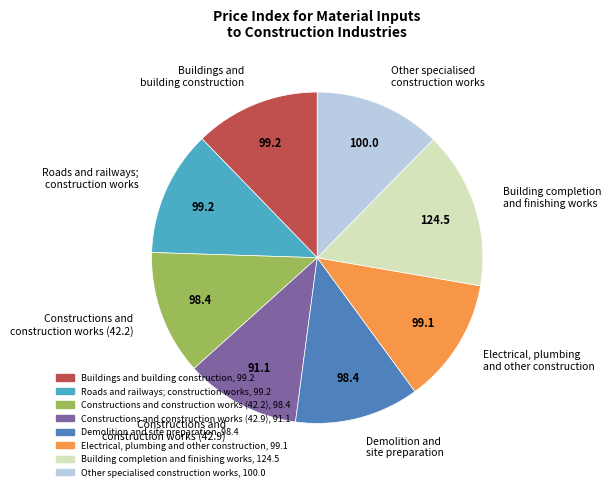

Is Constructions and construction works (42.2) the majority of the pie?

No